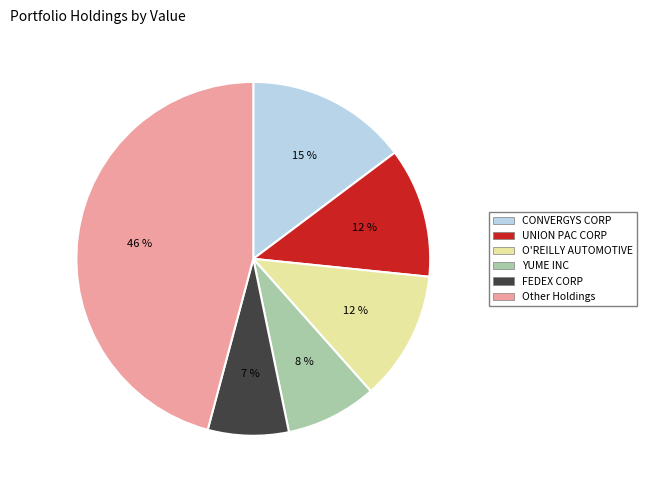

Is there any slice that represents more than half of the pie?

No